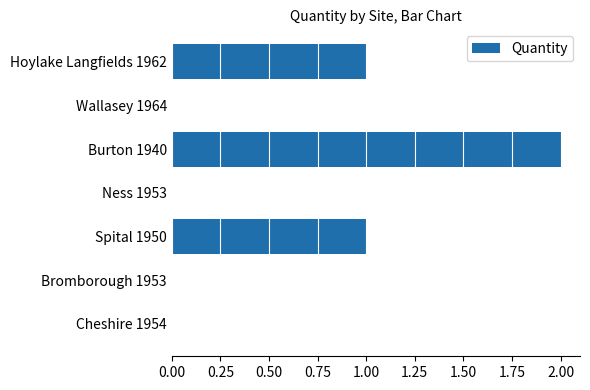

The value at Wallasey 1964 is 0. True or false?

True